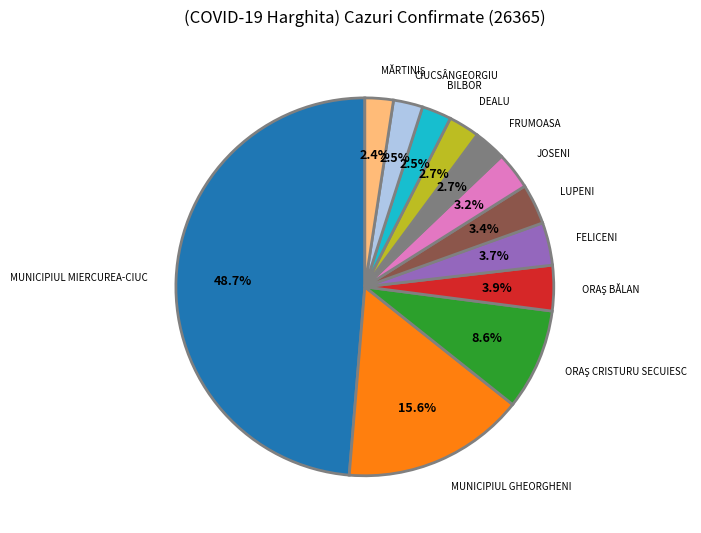

Is there a majority slice in this chart?

No